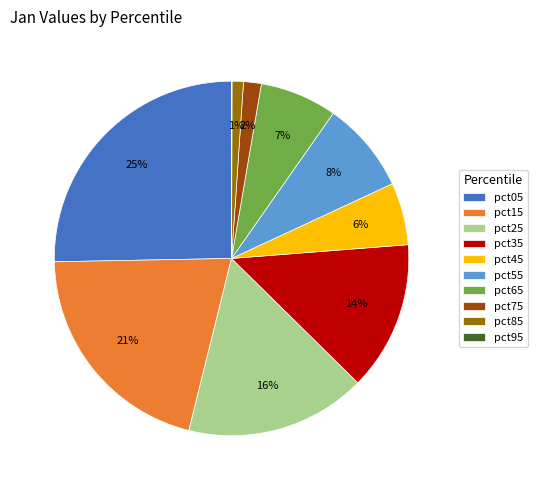

To the nearest percent, what is the combined percentage of pct45 and pct05?

31%